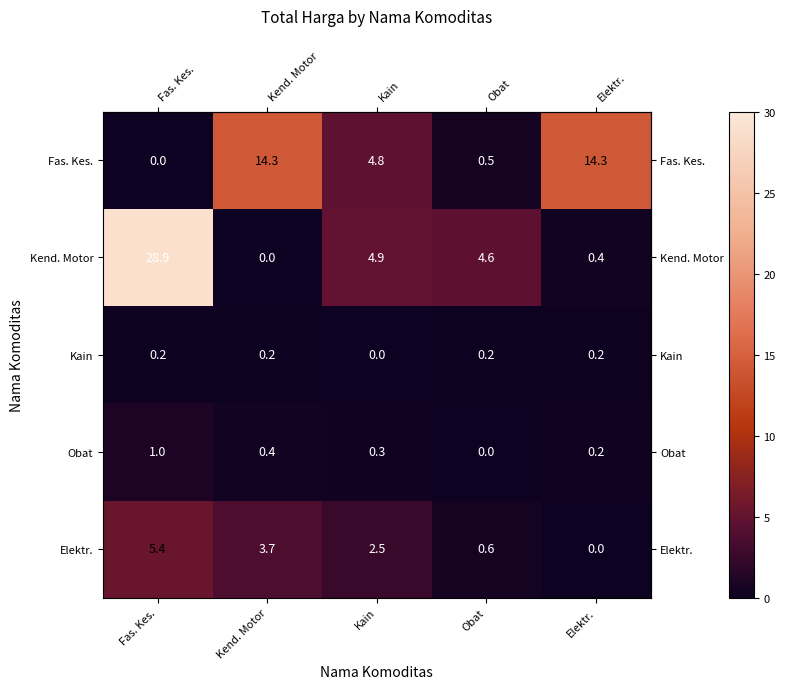

Between Fas. Kes. and Kain, which series saw the biggest shift?

Kend. Motor